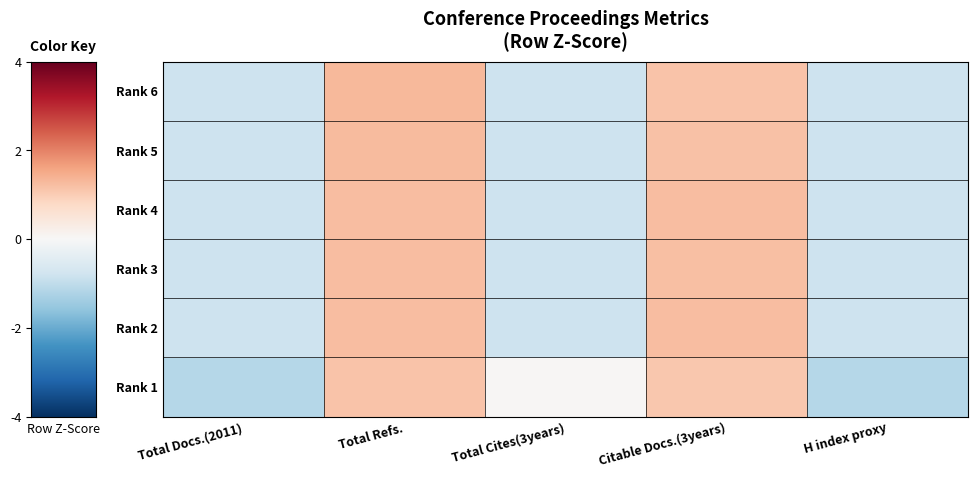

Rank the series by their maximum value, from highest to lowest.

Rank 6, Rank 5, Rank 3, Rank 4, Rank 2, Rank 1